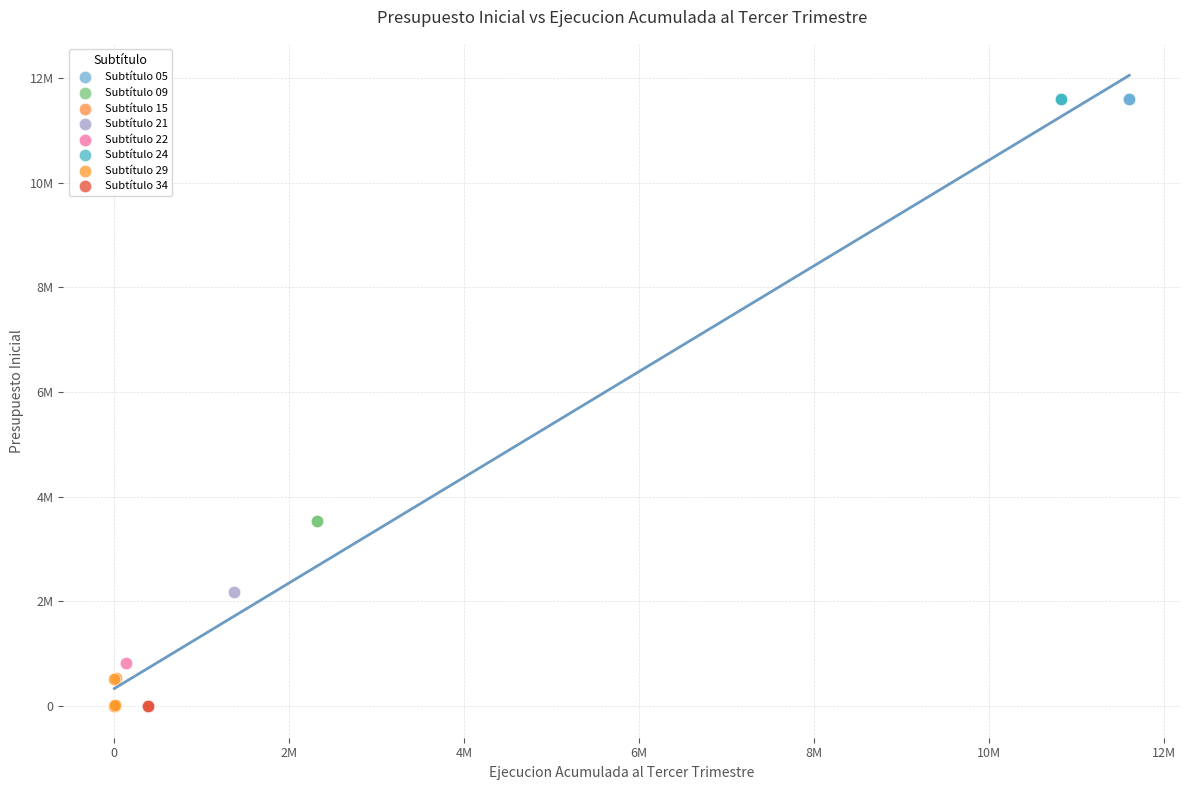

What are all the series names shown in the legend?

Subtítulo 05, Subtítulo 09, Subtítulo 15, Subtítulo 21, Subtítulo 22, Subtítulo 24, Subtítulo 29, Subtítulo 34